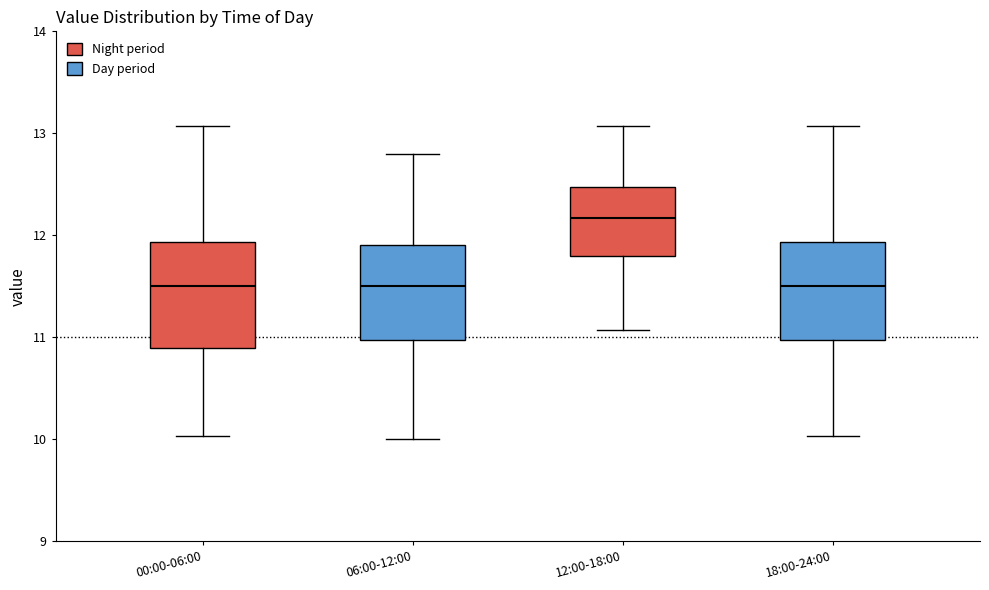

Which box's median line is the highest?

12:00-18:00